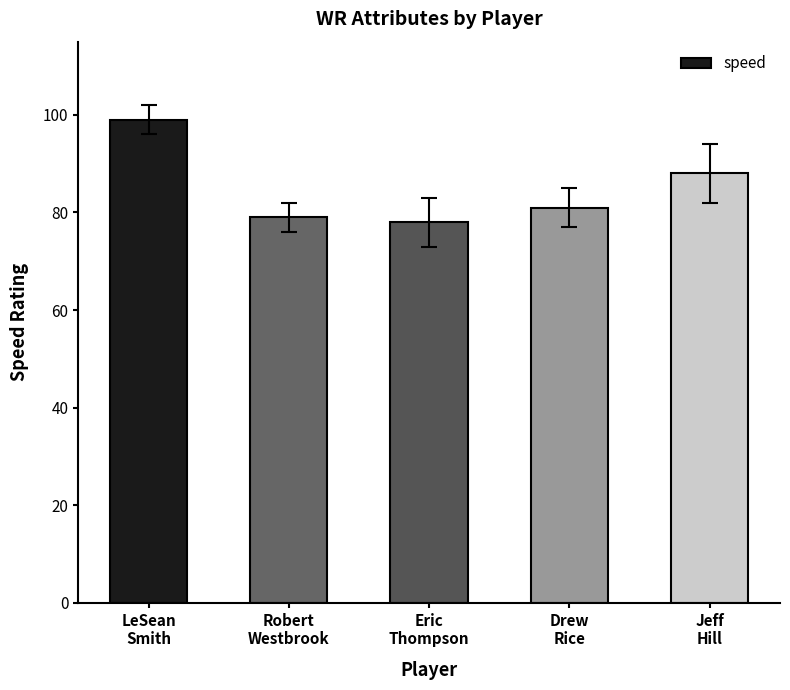

At which label is the value closest to 88?

Jeff
Hill